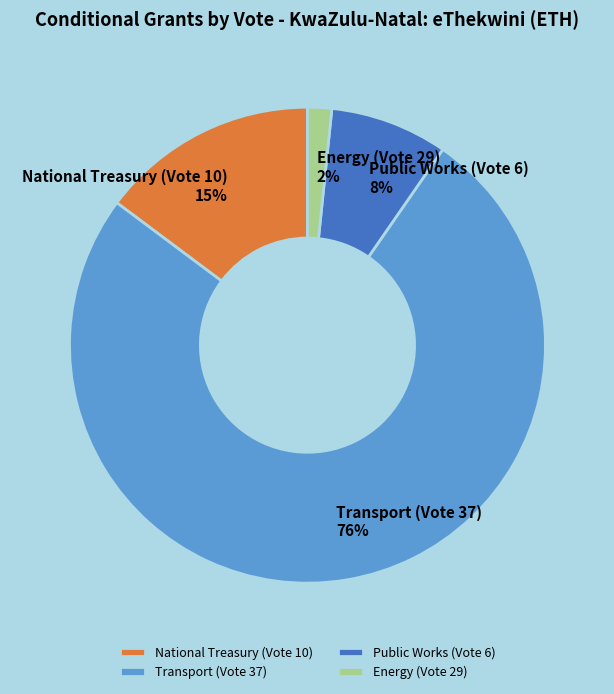

The National Treasury (Vote 10) slice represents 15% of the pie. True or false?

True